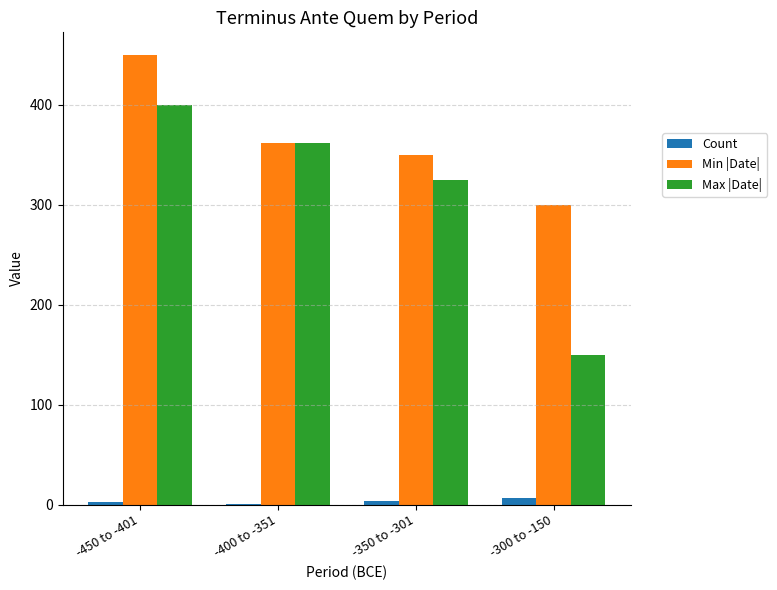

At which label is Min |Date| closest to 375?

-400 to -351